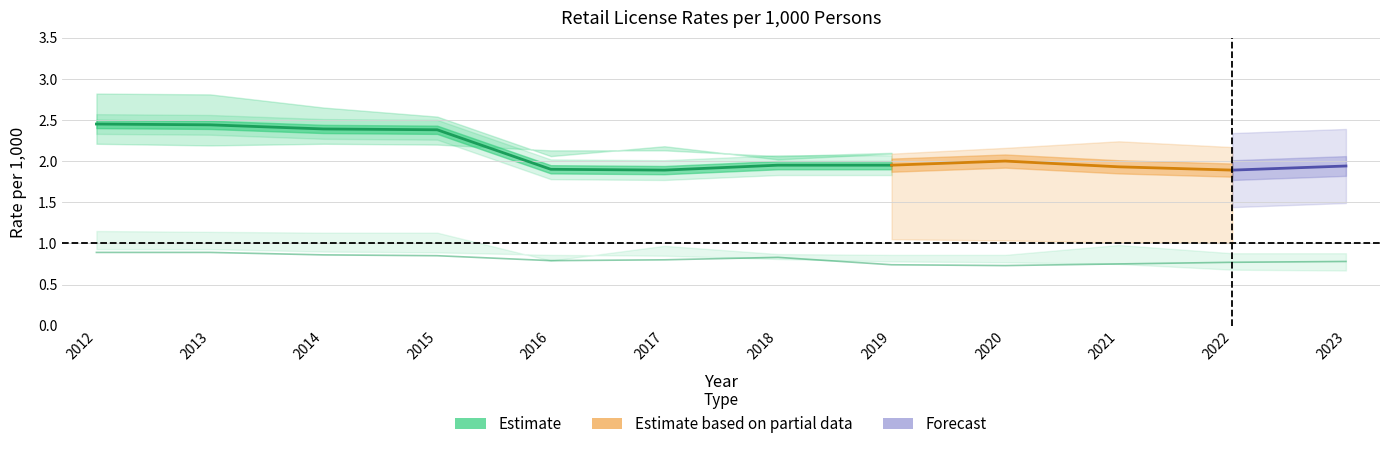

The Tobacco_county series shows 0.8 at 2023. True or false?

True